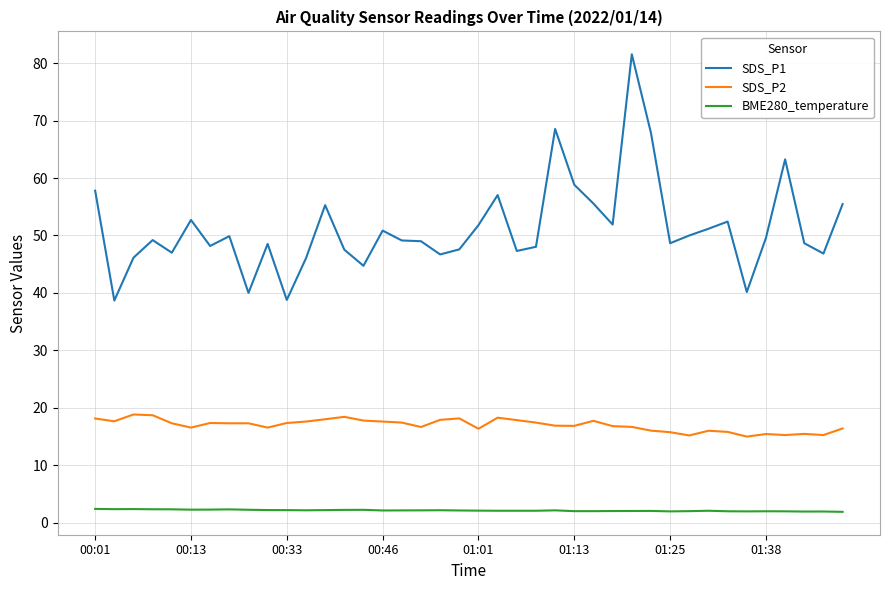

What is the minimum value for SDS_P2?

15.0